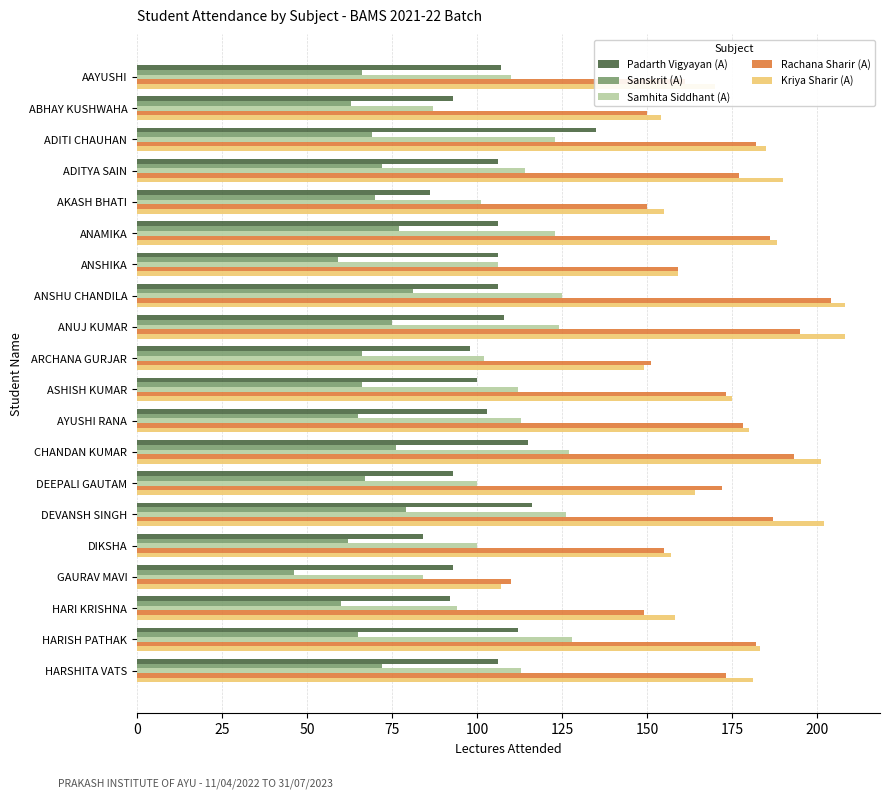

At how many categories does at least one series exceed 141?

19